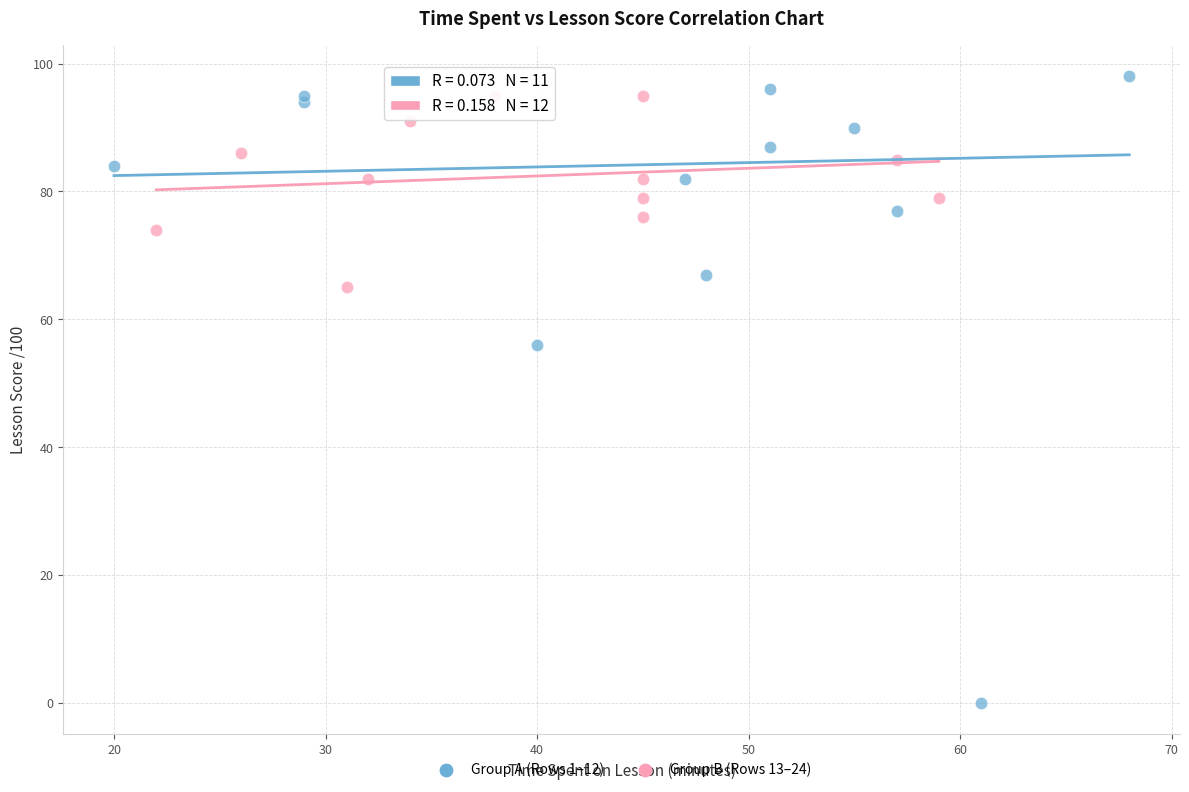

Which series reaches the maximum Y coordinate?

Group A (Rows 1–12)